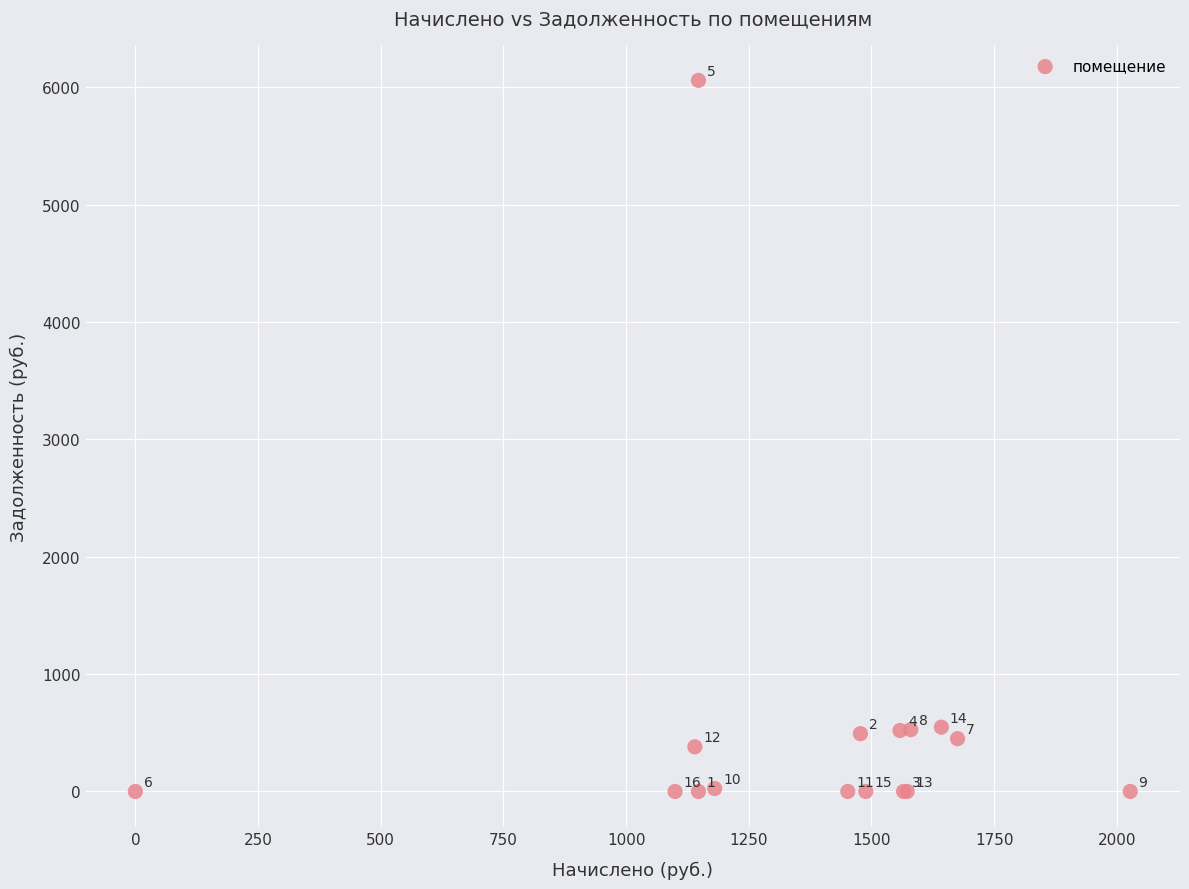

What Y value in the scatter plot is closest to 3028?

547.5